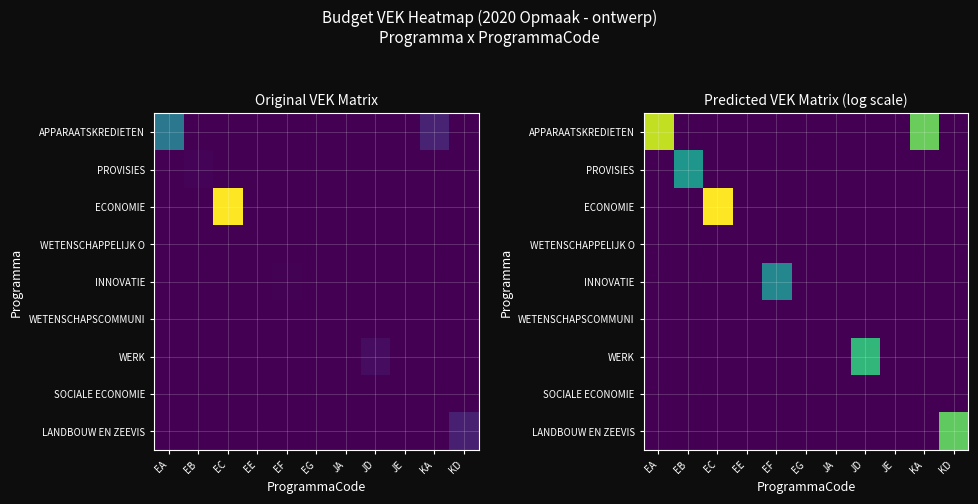

Which series has the largest range (max minus min)?

ECONOMIE